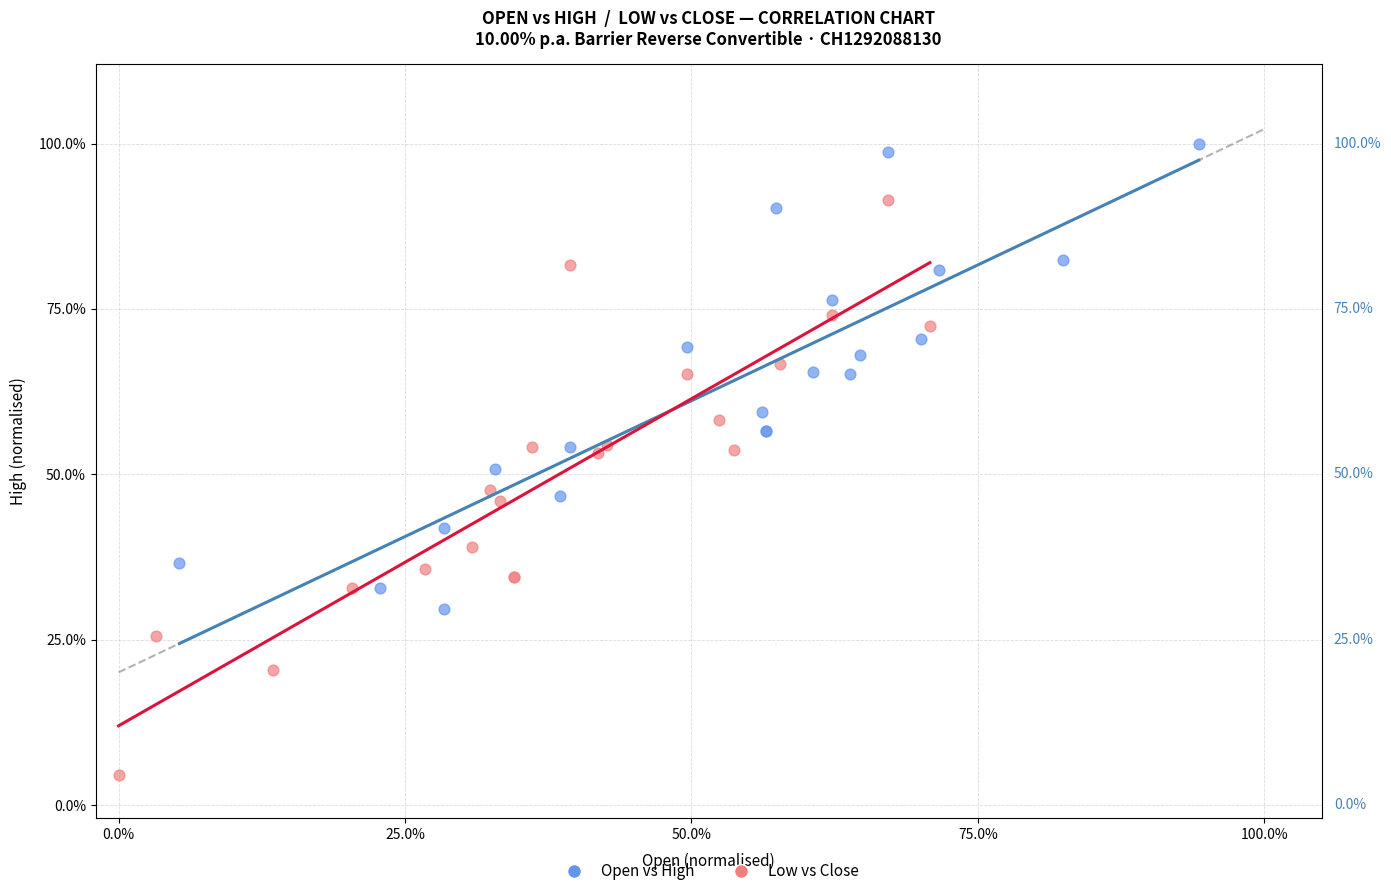

Which series contains the lowest Y value?

Low vs Close